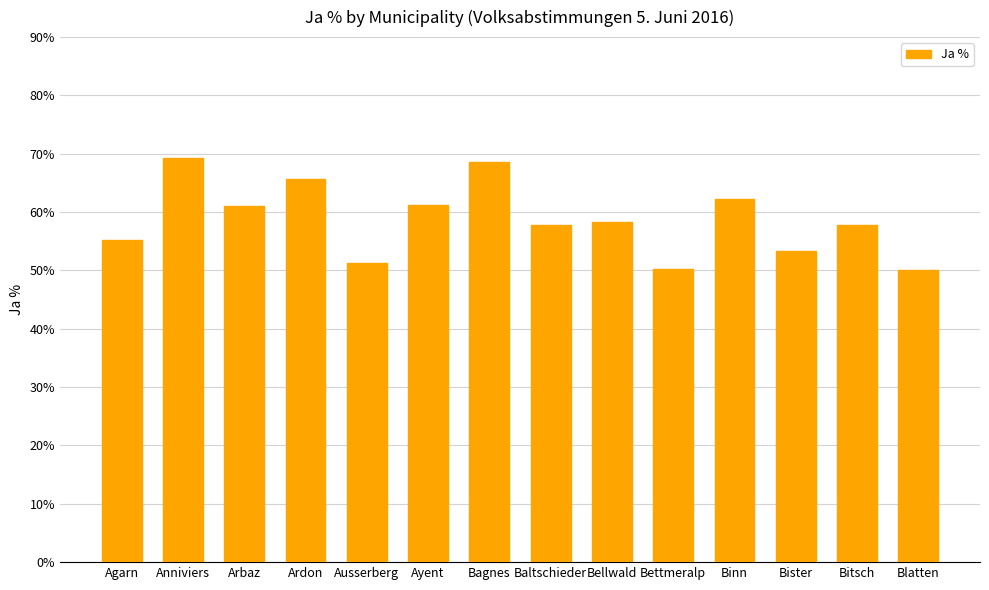

Is it true that the value at Anniviers is 25.9?

False